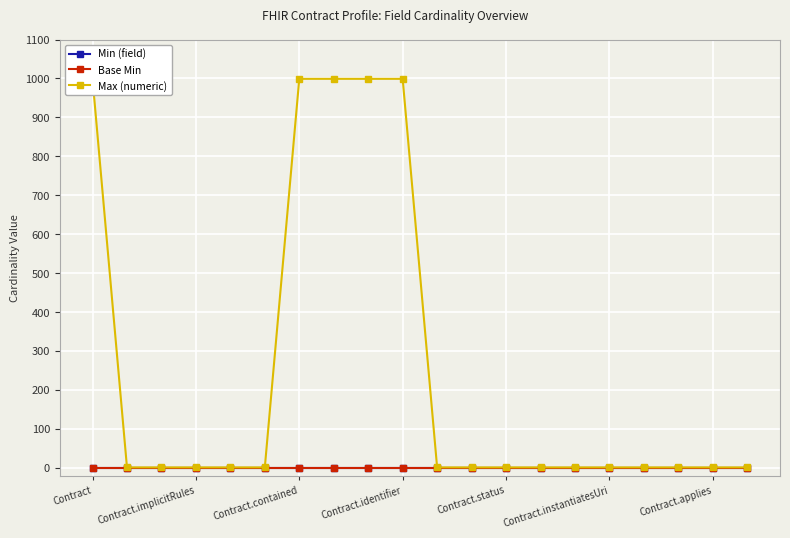

Rank the series at 16 from lowest to highest value.

Min (field), Base Min, Max (numeric)